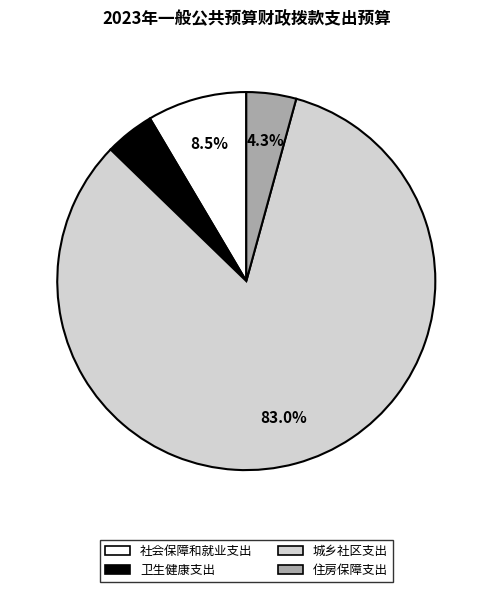

To the nearest percent, what portion does 住房保障支出 represent?

4%